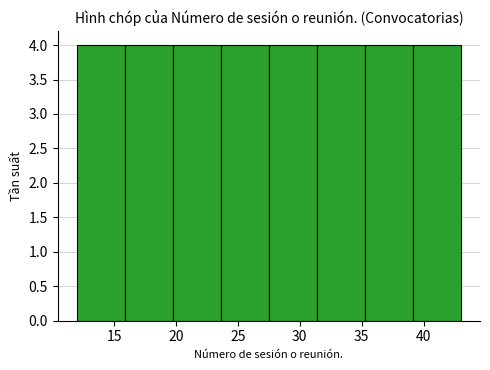

How tall is the bar that spans 16.0 to 20.0 on the x-axis? Neither the bar edges nor the heights are printed on the chart, so give them approximately, as read against the axes.

4